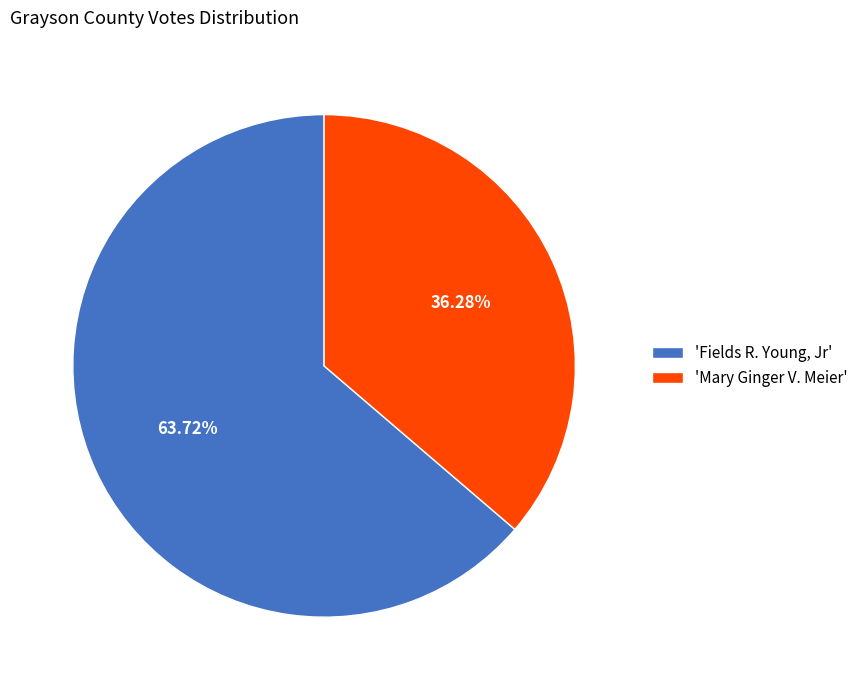

Is there a majority slice in this chart?

Yes